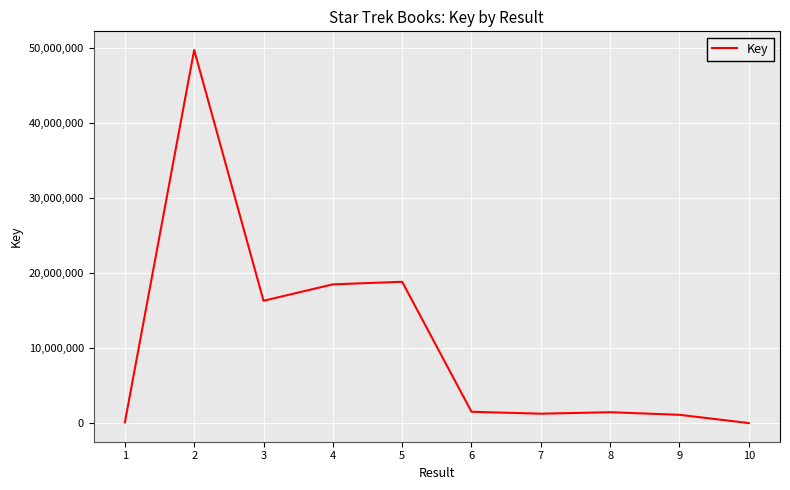

The value at 7 is 1257004. True or false?

True